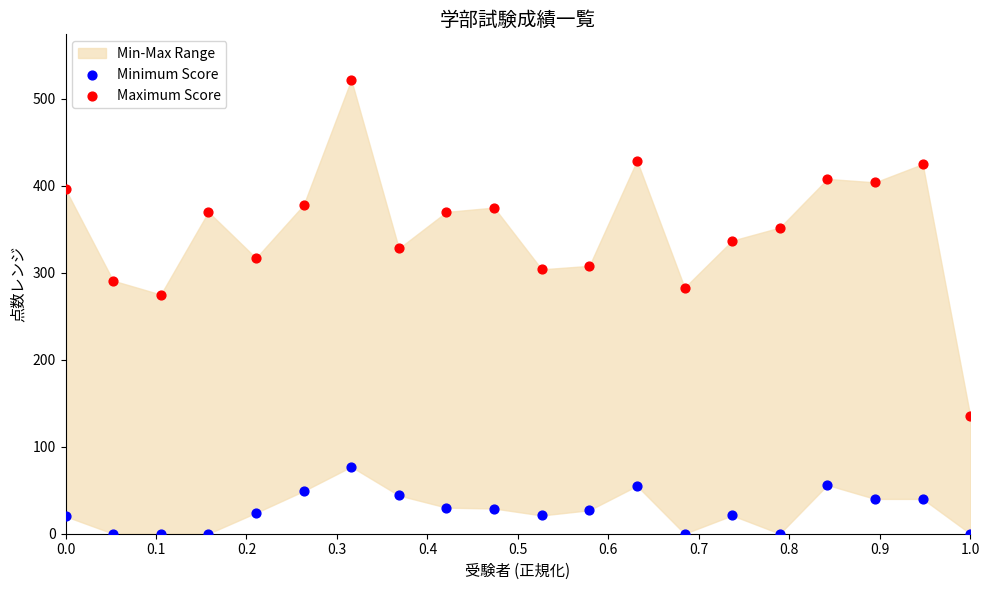

Which series has the widest spread of Y values?

Maximum Score